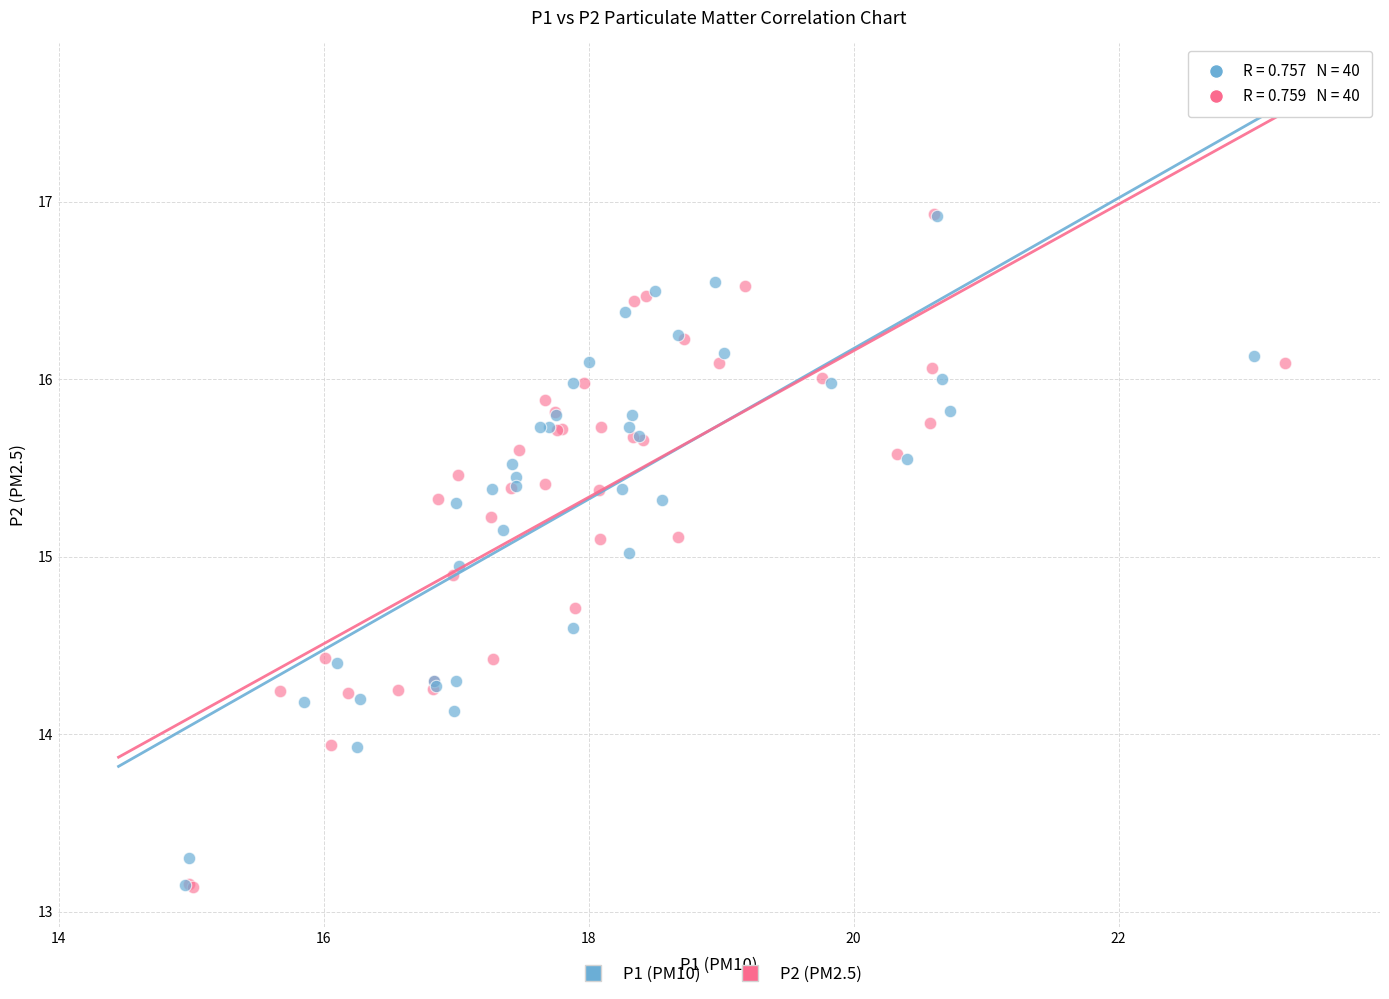

What are all the series names shown in the legend?

P1 (PM10), P2 (PM2.5)